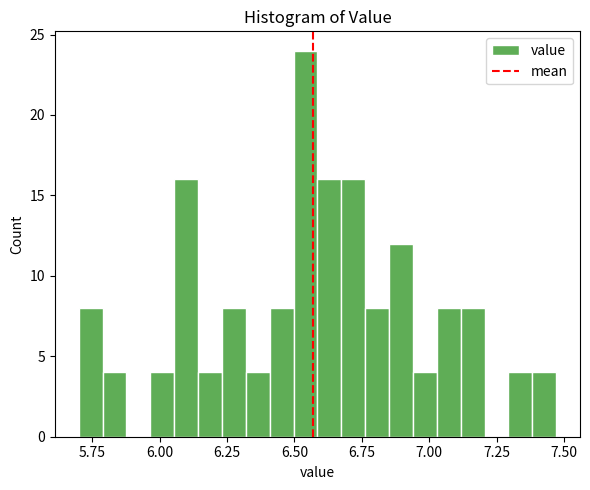

Around what value on the x-axis is the tallest bar? Give the approximate position of its centre, as read against the axis.

6.55